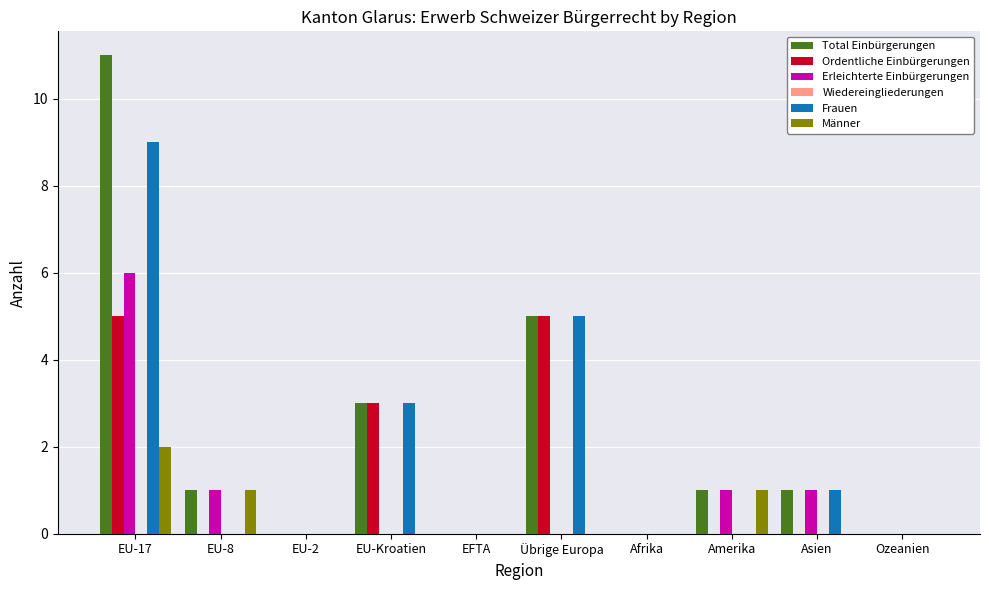

The Frauen series shows 0 at EU-2. True or false?

True